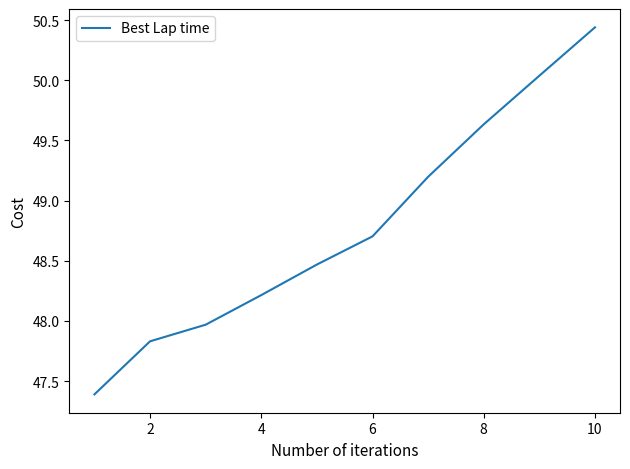

True or false: there are more than 1 points higher than both neighbors.

False